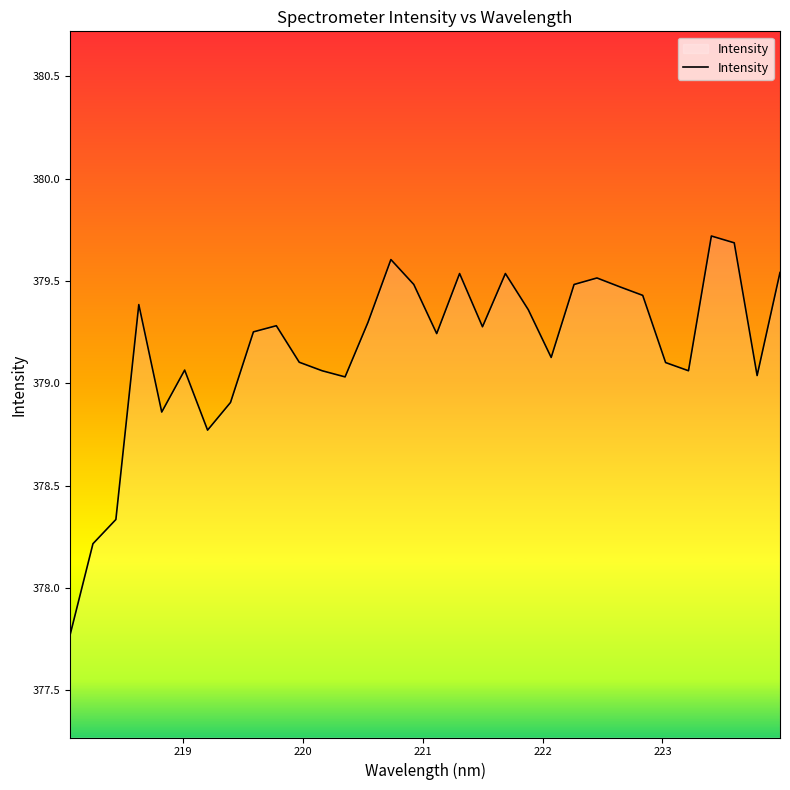

How many interior local valleys (lower than both neighbors) does the data have?

8